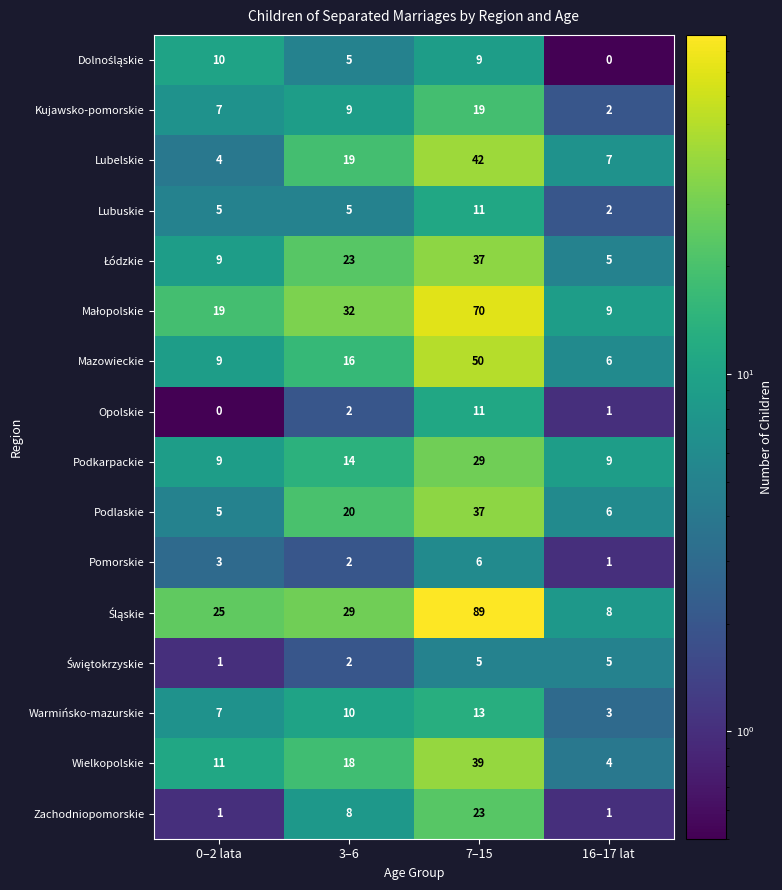

What is the sum of all Zachodniopomorskie values?

33